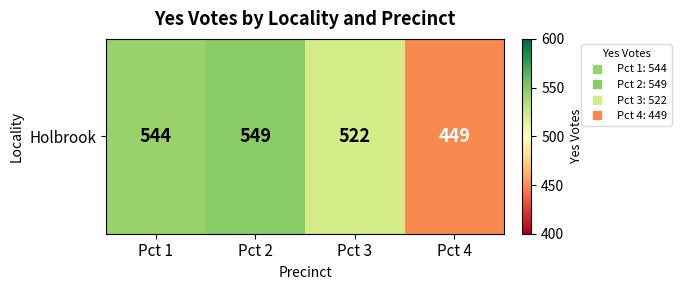

How many series are shown in this chart?

1